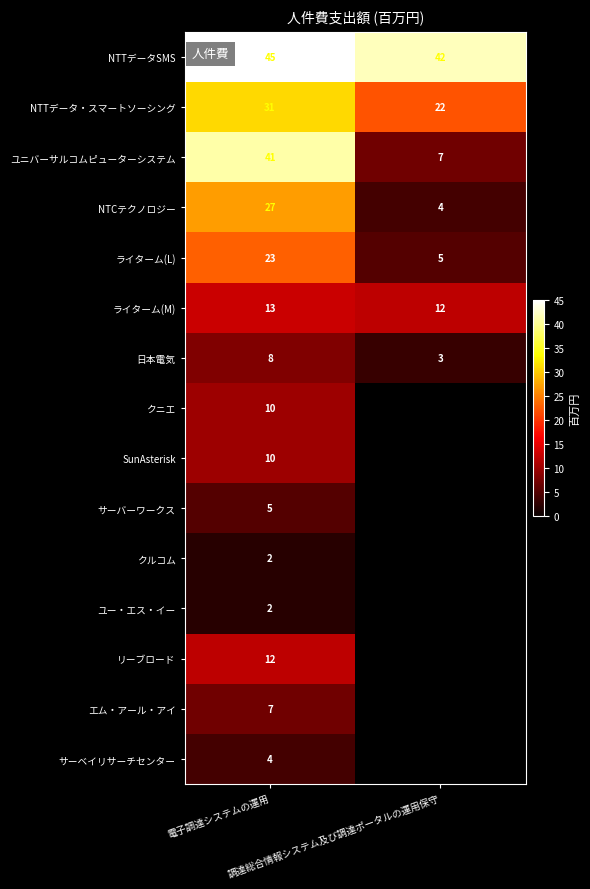

At how many categories does at least one series exceed 13?

2